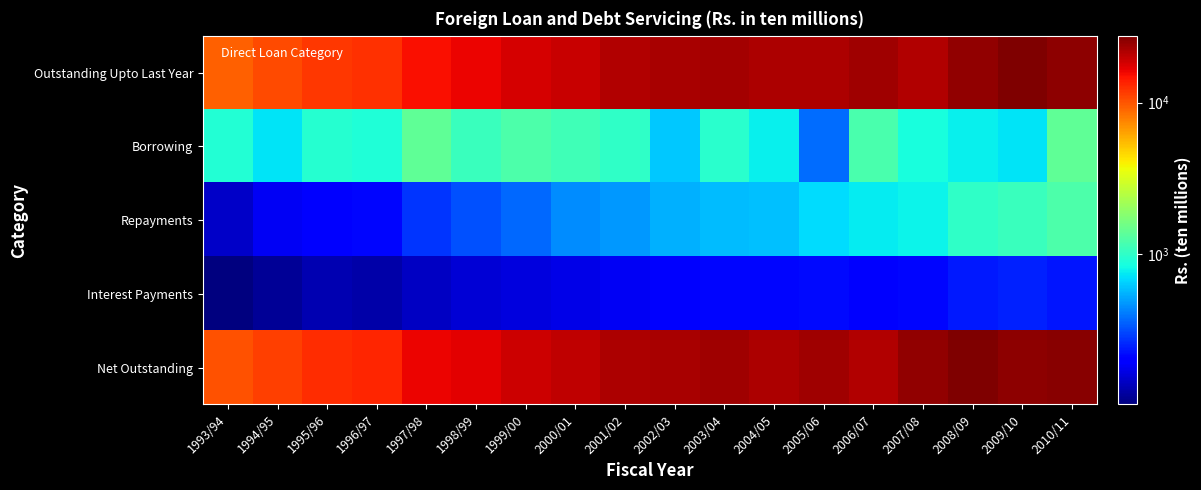

What is the total value across all series at 1998/99?

34685.5